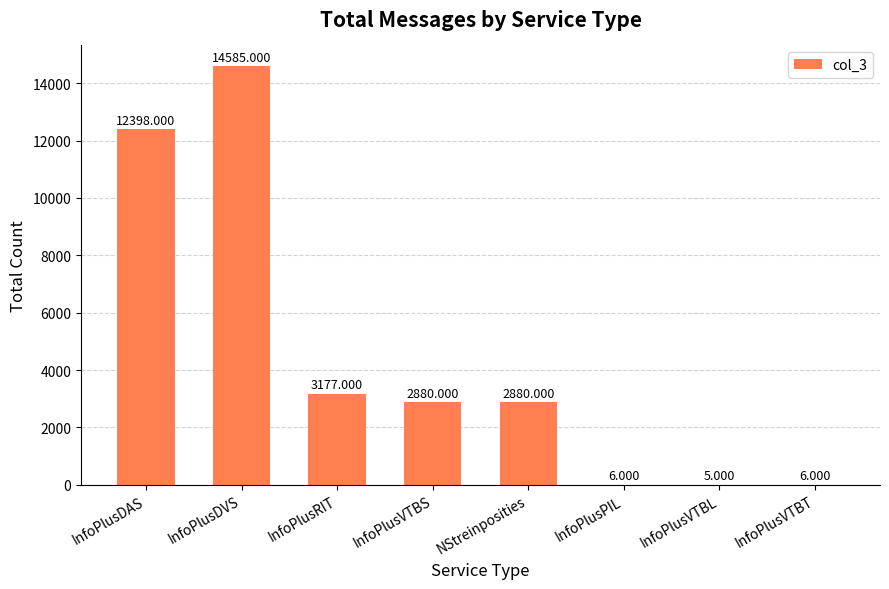

Between InfoPlusDAS and InfoPlusRIT, which is larger?

InfoPlusDAS